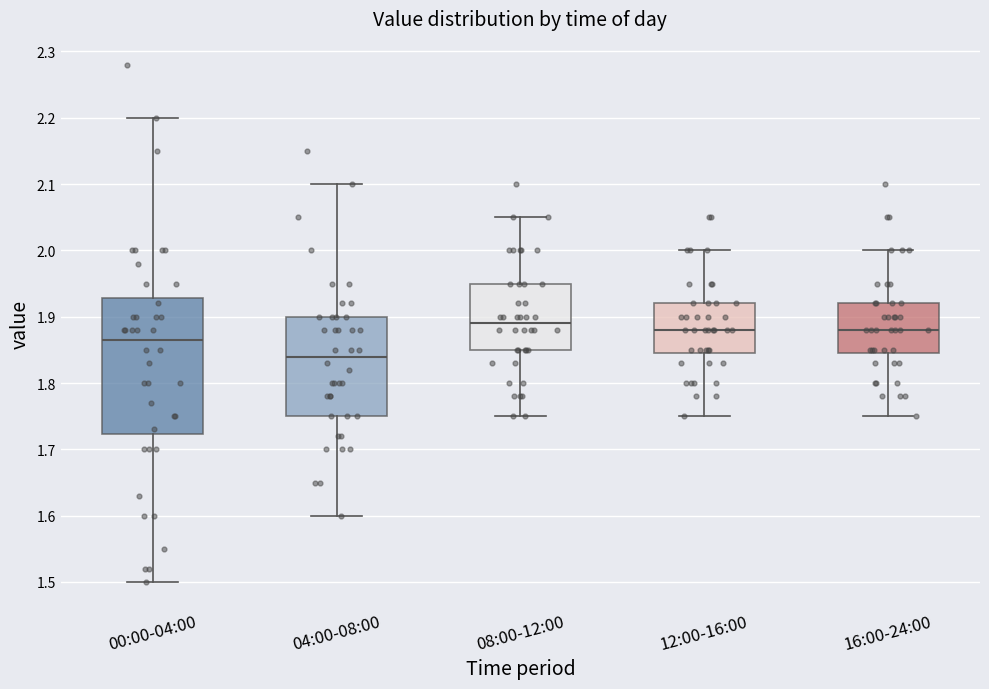

Where is the lower edge of the box for 16:00-24:00 on the y-axis? The values are not printed on the chart, so give them approximately, as read against the axis.

1.85